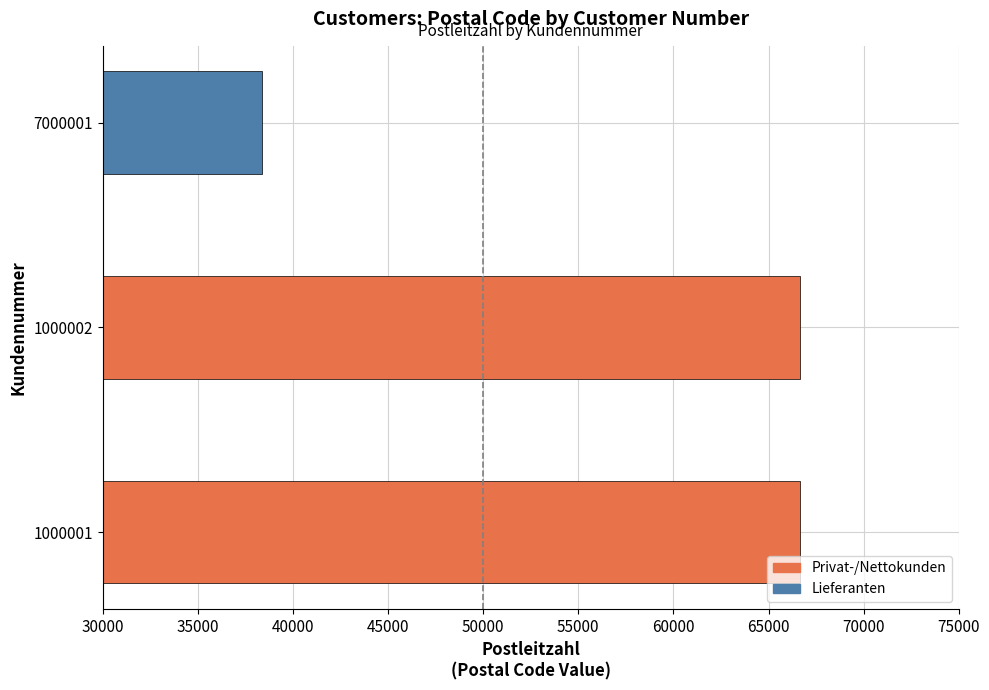

What is the minimum value shown in the chart?

38350